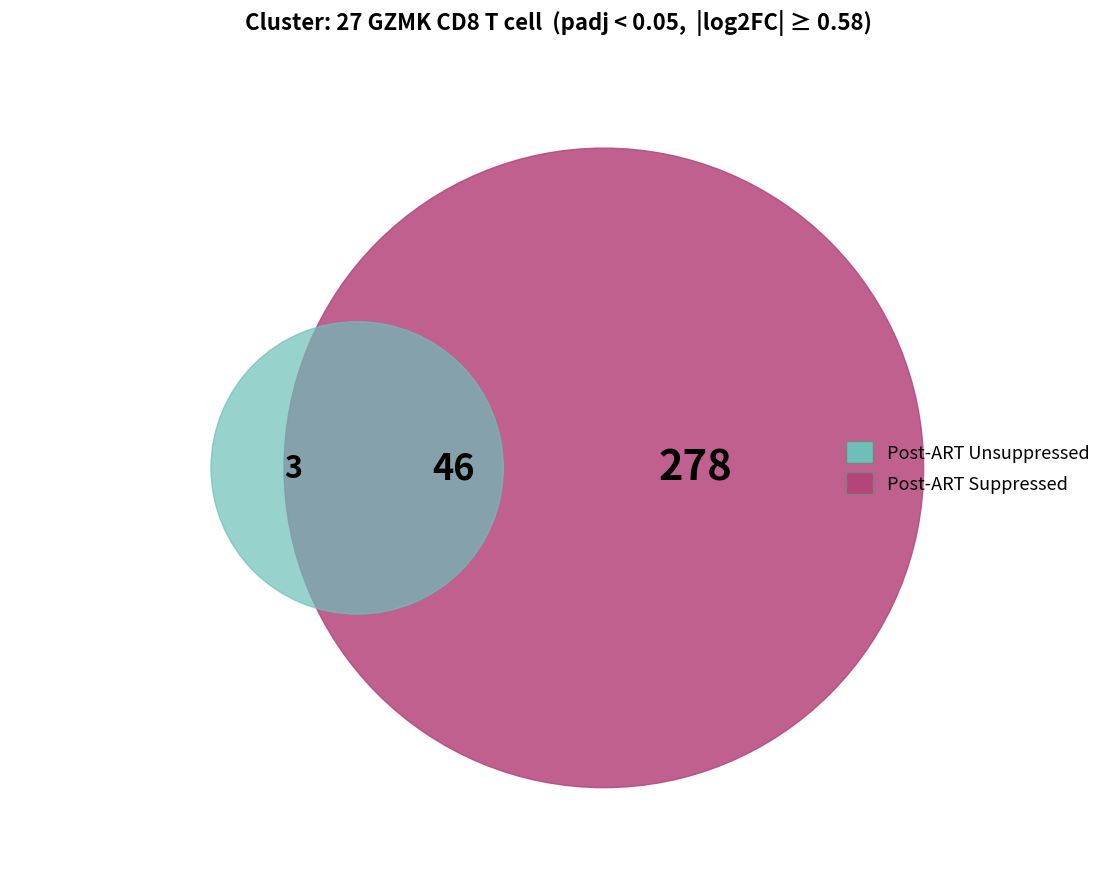

Is 23 the majority of the pie?

No